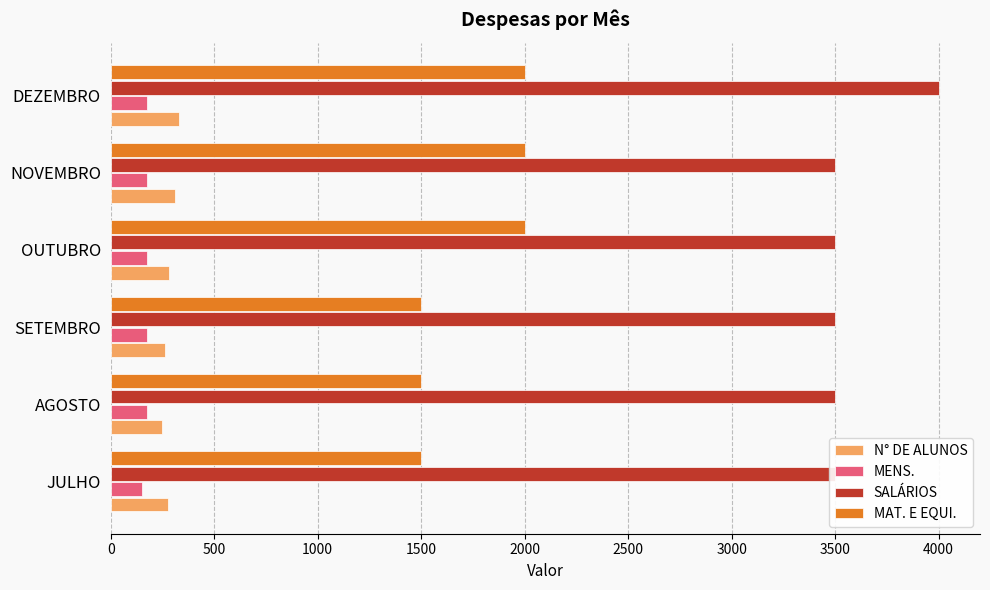

Which has a higher value, DEZEMBRO or OUTUBRO?

DEZEMBRO